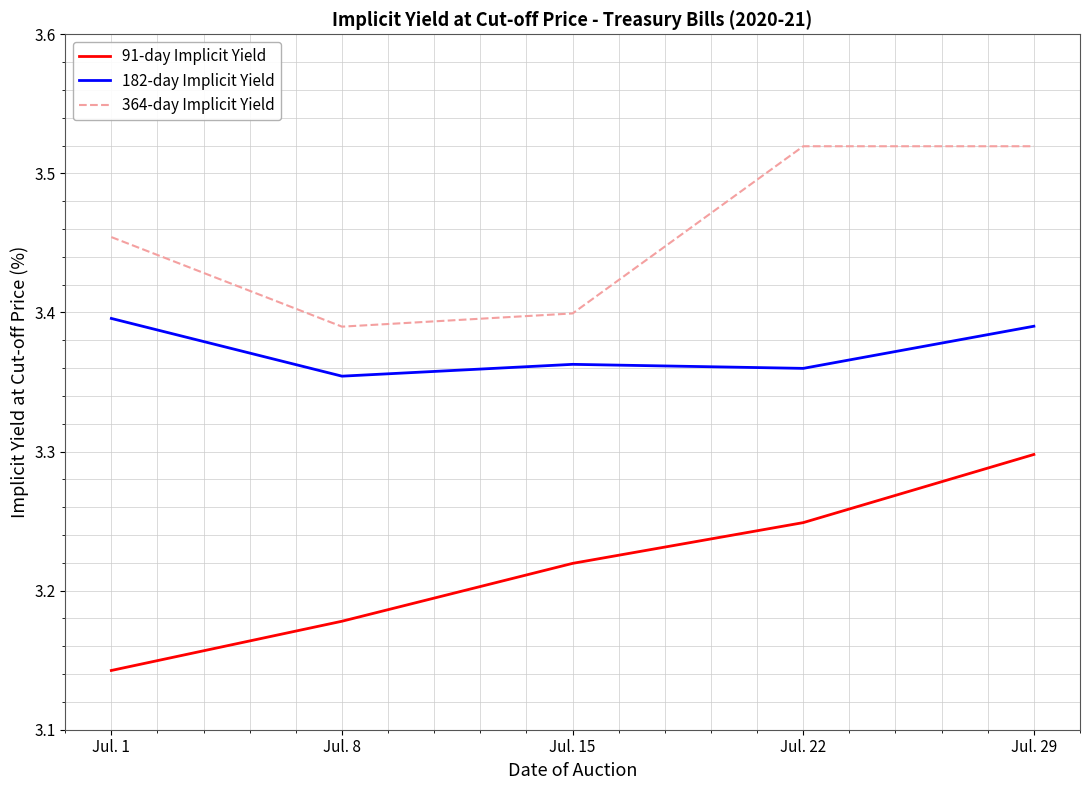

Which series has the largest range (max minus min)?

91-day Implicit Yield